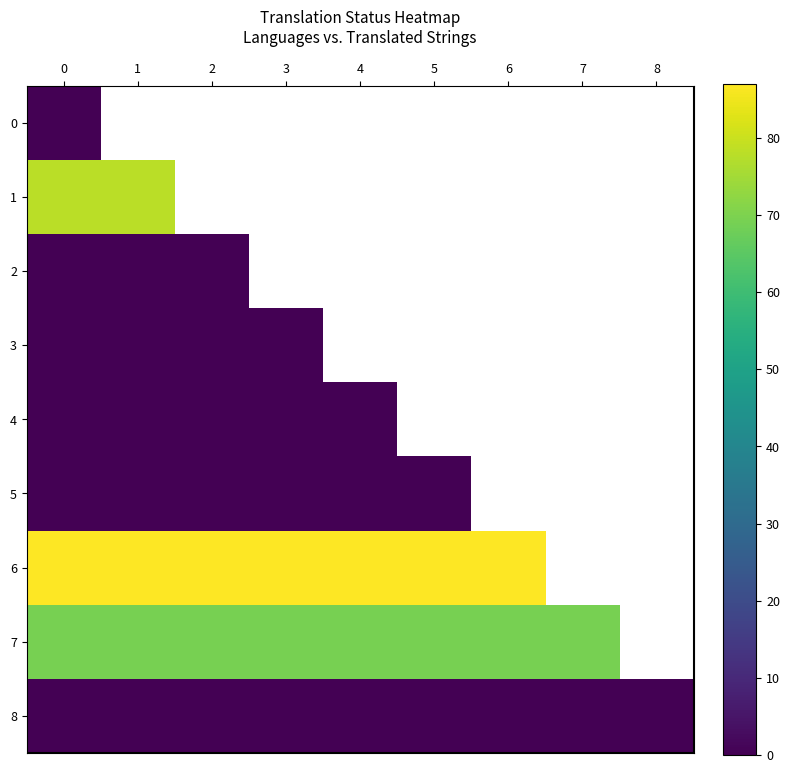

True or false: 6 has a value of 87.0 at 2.

True